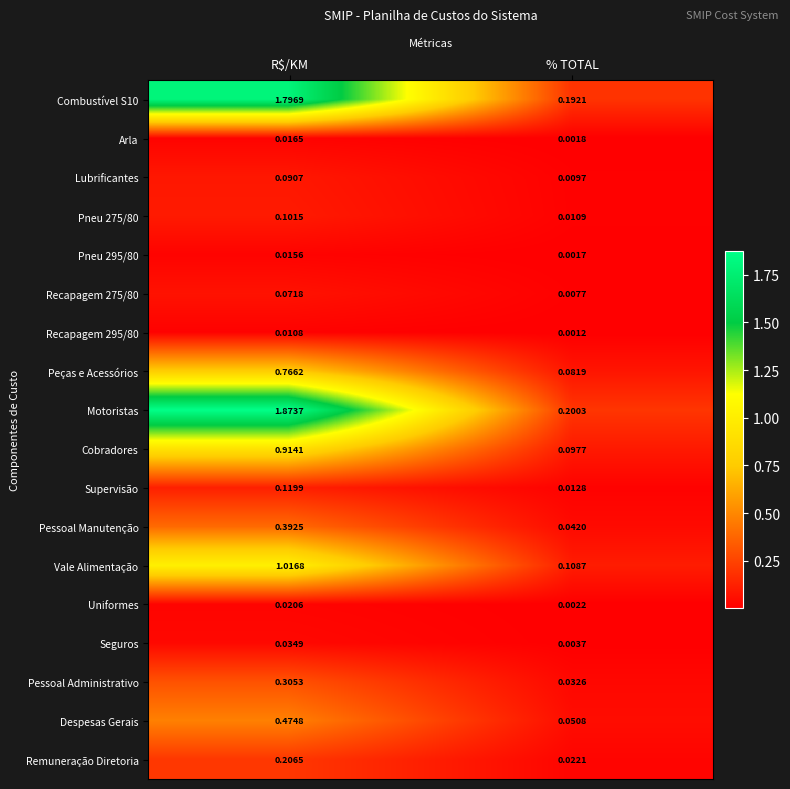

List the labels in order of Combustível S10 value, largest first.

R$/KM, % TOTAL